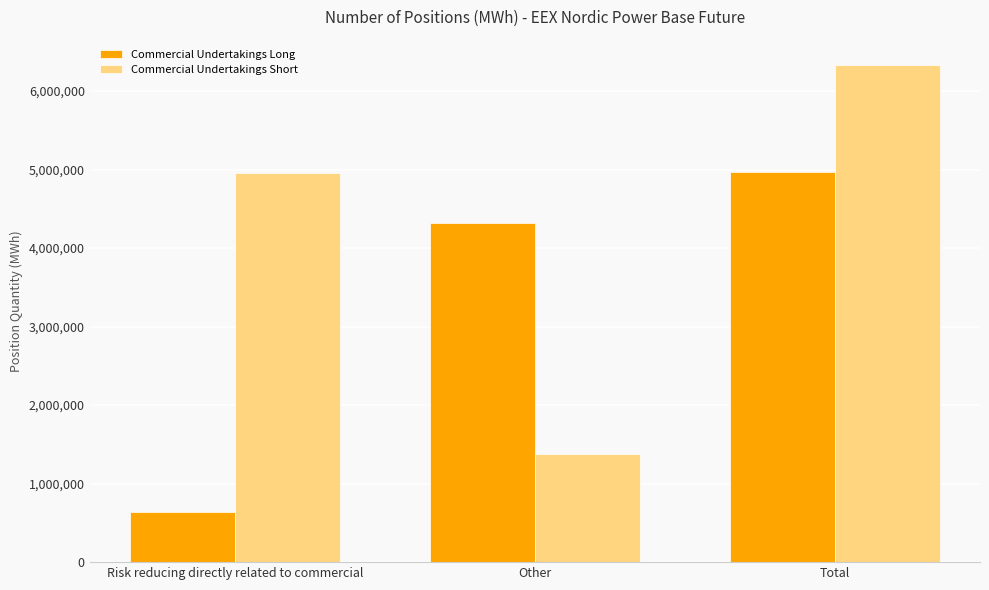

Count the number of categories in the chart.

3